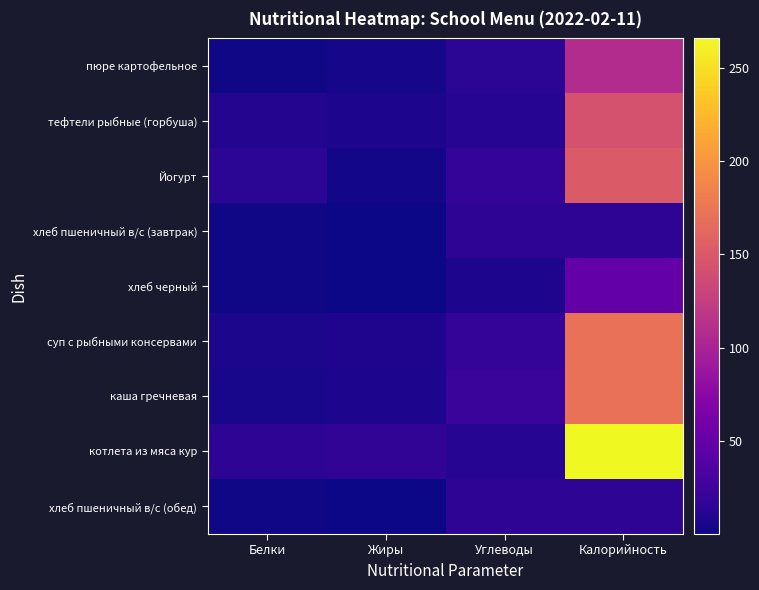

How many distinct data groups are displayed?

9